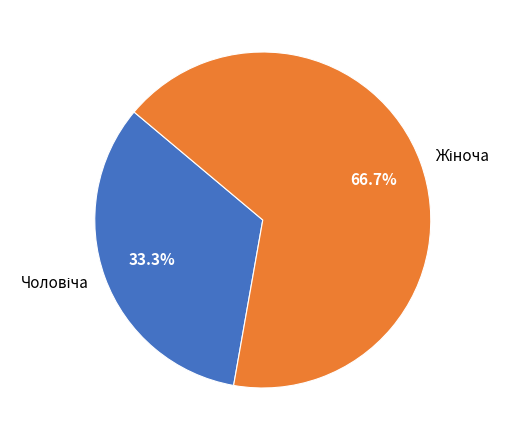

Is there a majority slice in this chart?

Yes